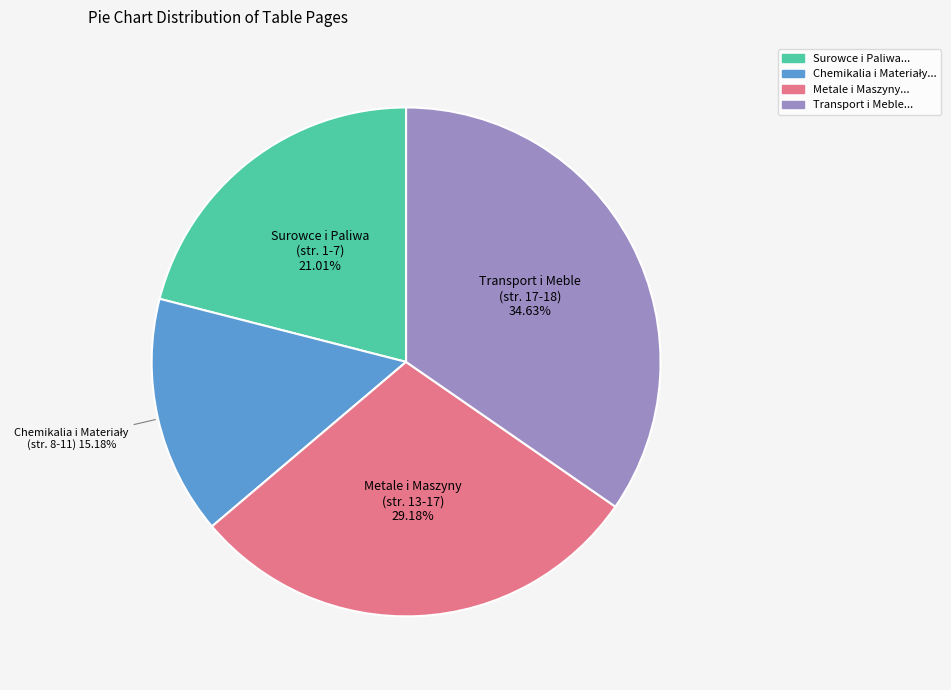

Does any single category account for the majority?

No